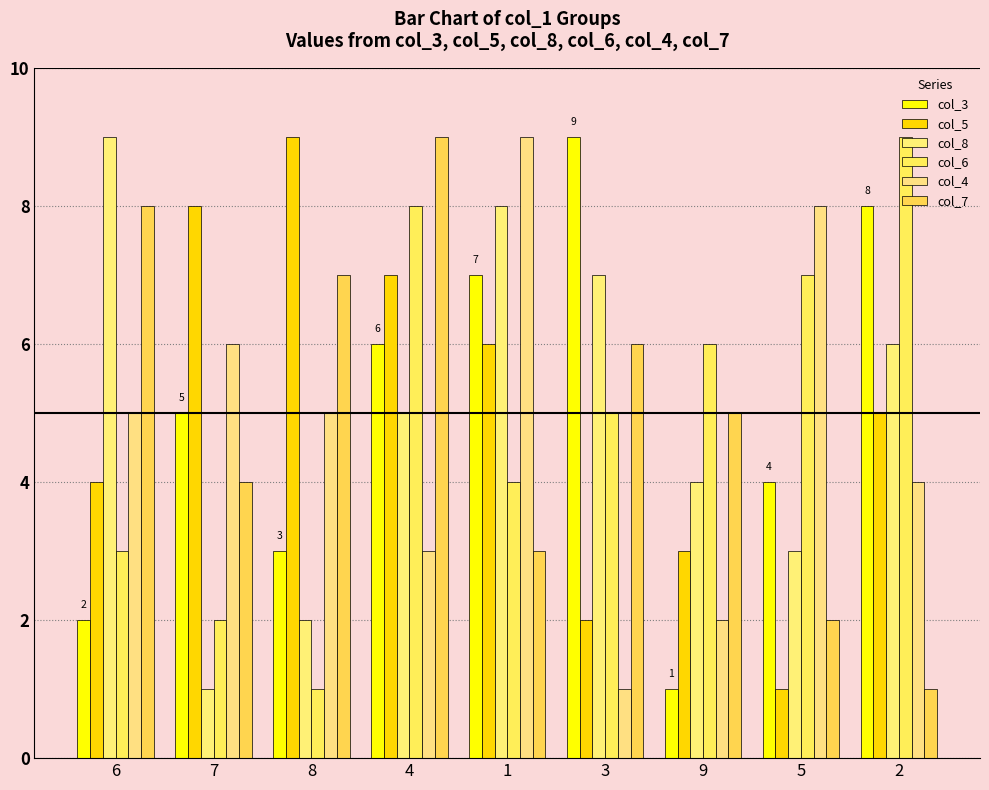

Are the bars horizontal?

No